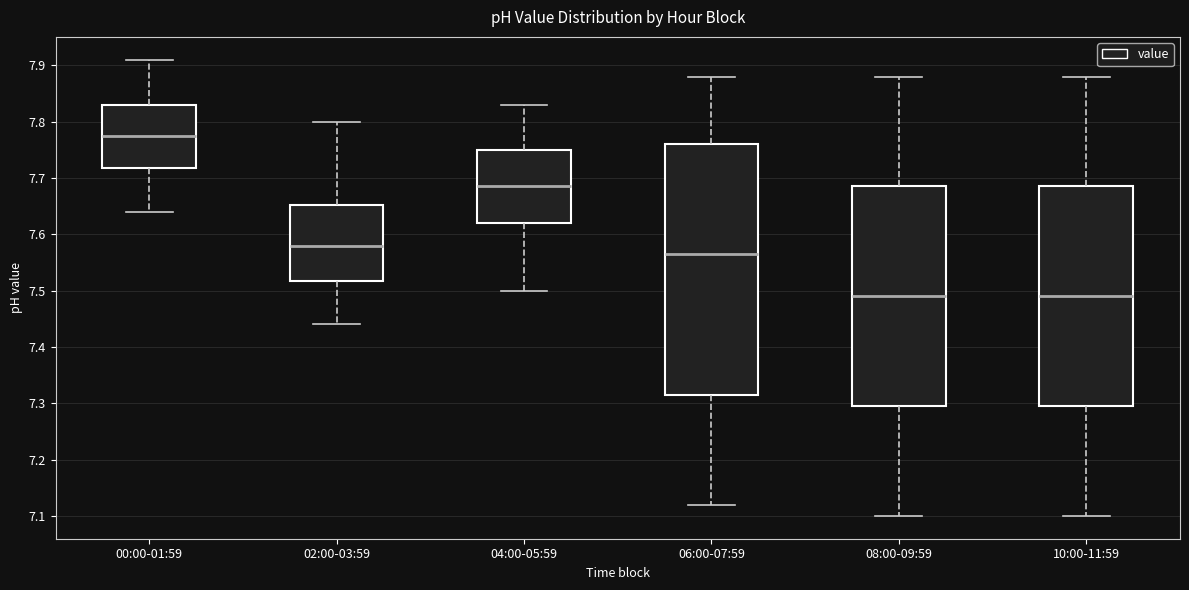

Reading left to right, transcribe this box plot: for each box, give where its median line is, the range the box spans, and where its two whiskers end, as read against the y-axis. The values are not printed on the chart, so give them approximately, as read against the axis.

00:00-01:59: median 7.78, box 7.72 to 7.83, whiskers 7.64 to 7.91
02:00-03:59: median 7.58, box 7.52 to 7.65, whiskers 7.44 to 7.80
04:00-05:59: median 7.69, box 7.62 to 7.75, whiskers 7.50 to 7.83
06:00-07:59: median 7.57, box 7.32 to 7.76, whiskers 7.12 to 7.88
08:00-09:59: median 7.49, box 7.30 to 7.69, whiskers 7.10 to 7.88
10:00-11:59: median 7.49, box 7.30 to 7.69, whiskers 7.10 to 7.88